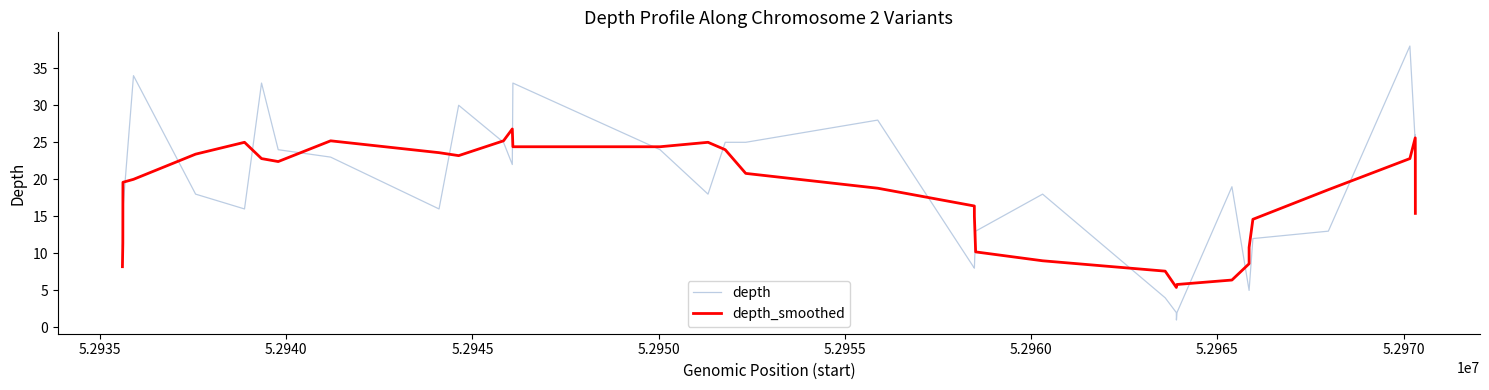

True or false: depth has more than 2 points higher than both neighbors.

True